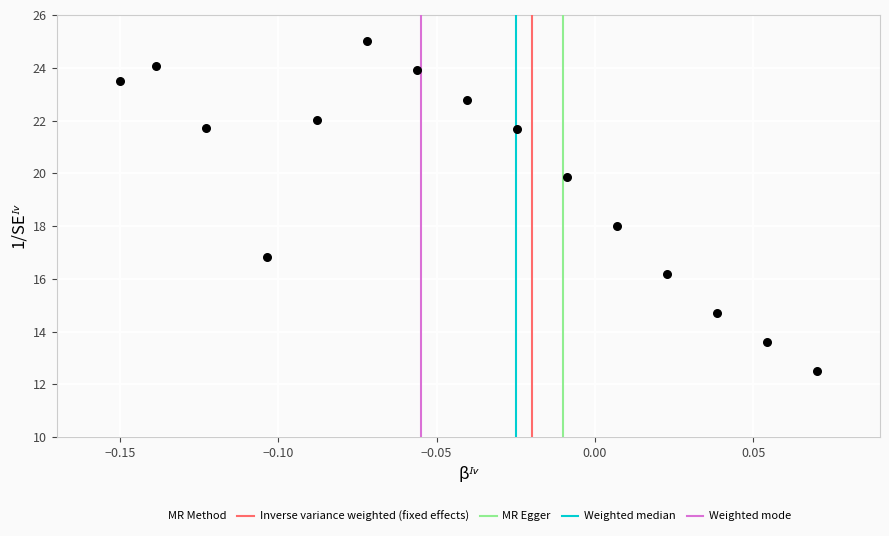

What is the range of Y values (max minus min)?

12.5